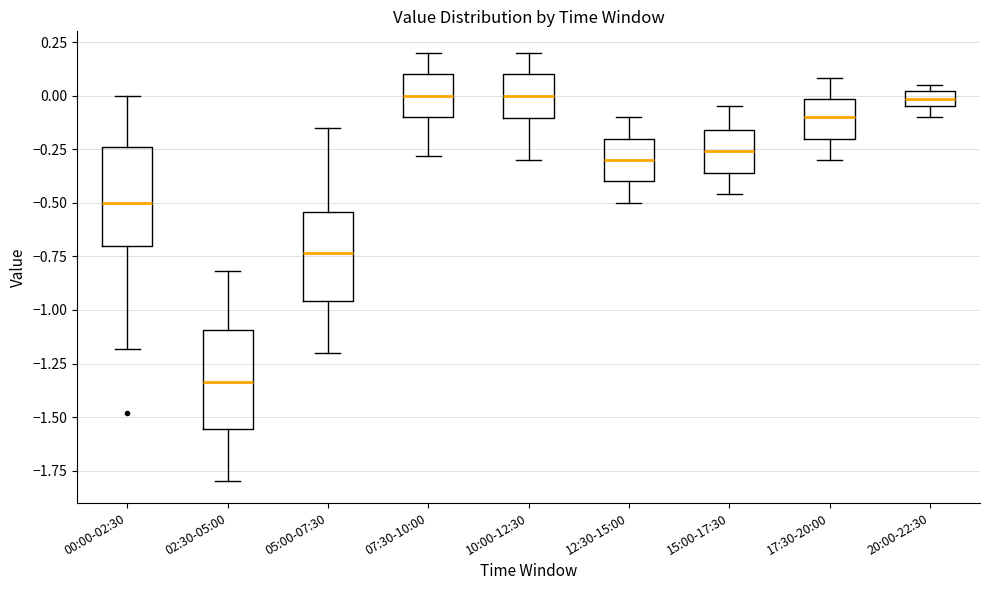

Where does the lower whisker of the box for 12:30-15:00 end on the y-axis? The values are not printed on the chart, so give them approximately, as read against the axis.

-0.50